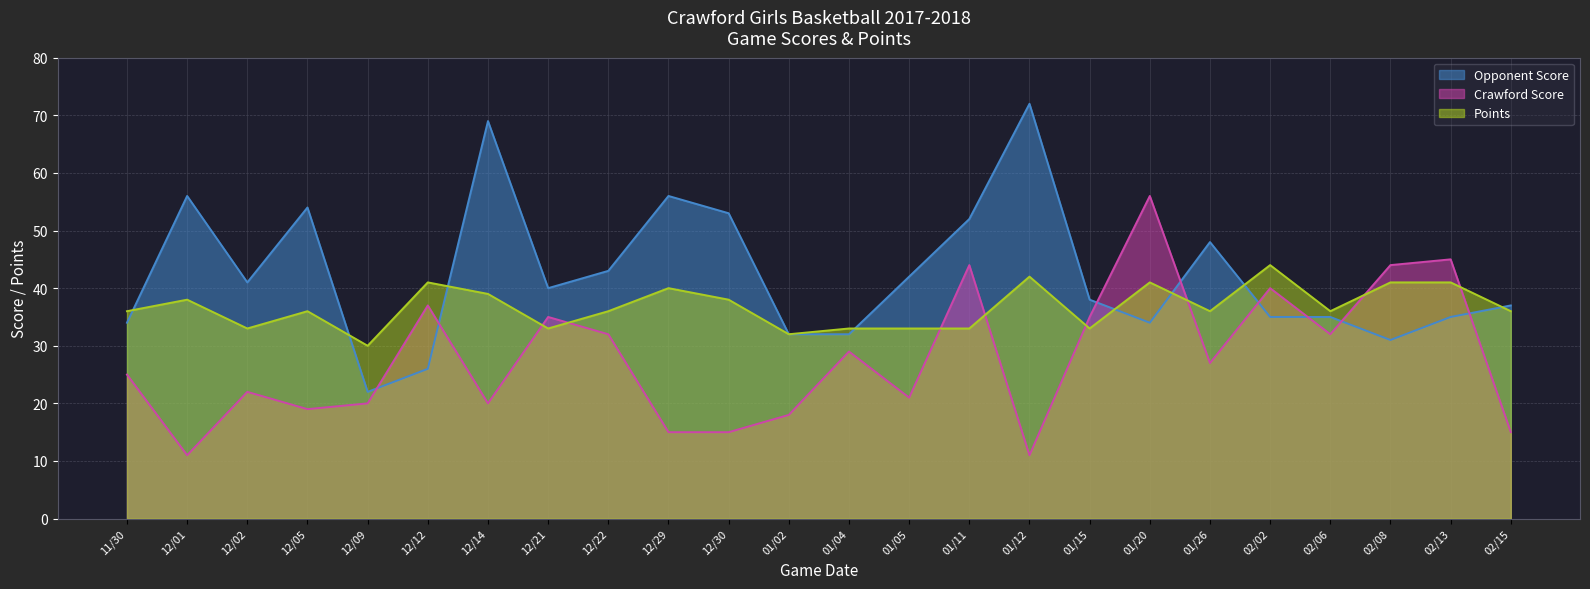

How many data points in Points are above 36?

10